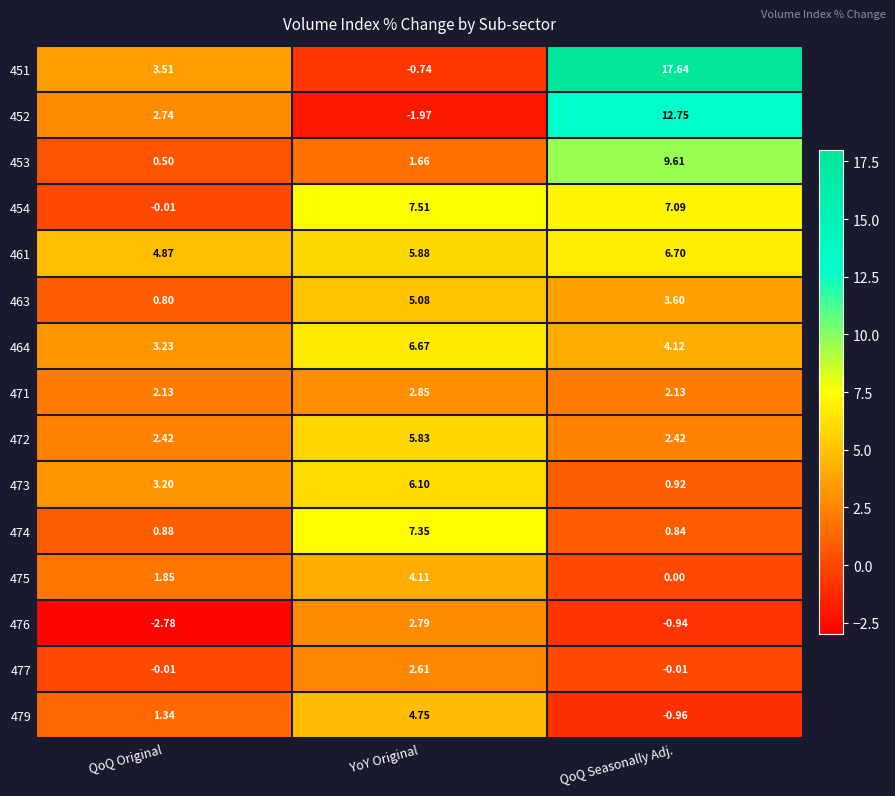

At which label does 472 reach its peak?

YoY Original